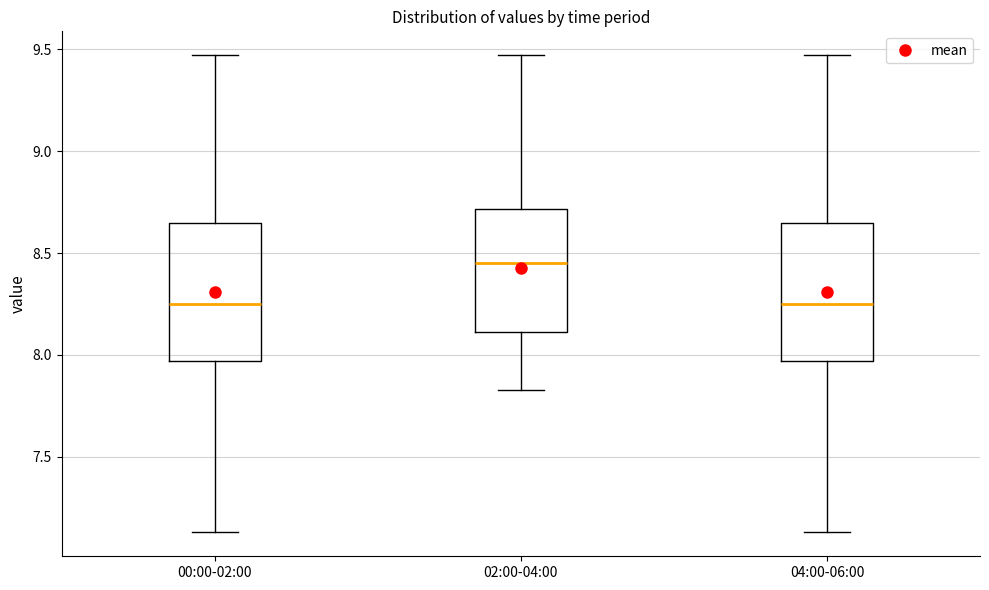

Where is the upper edge of the box for 04:00-06:00 on the y-axis? The values are not printed on the chart, so give them approximately, as read against the axis.

8.65